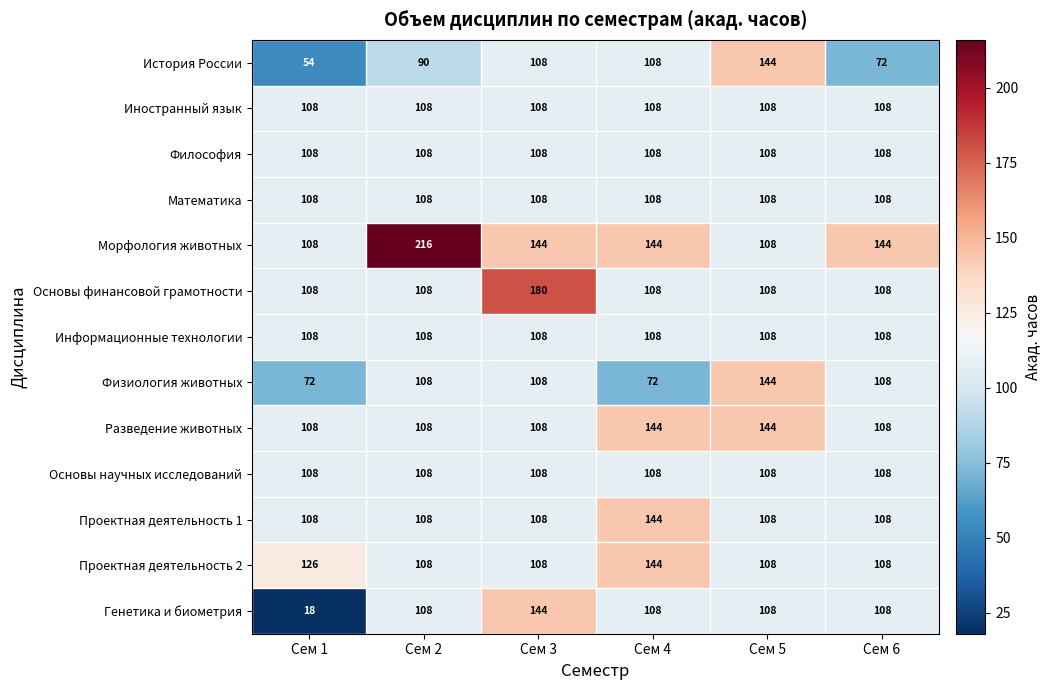

What is the average value of the Проектная деятельность 2 series?

117